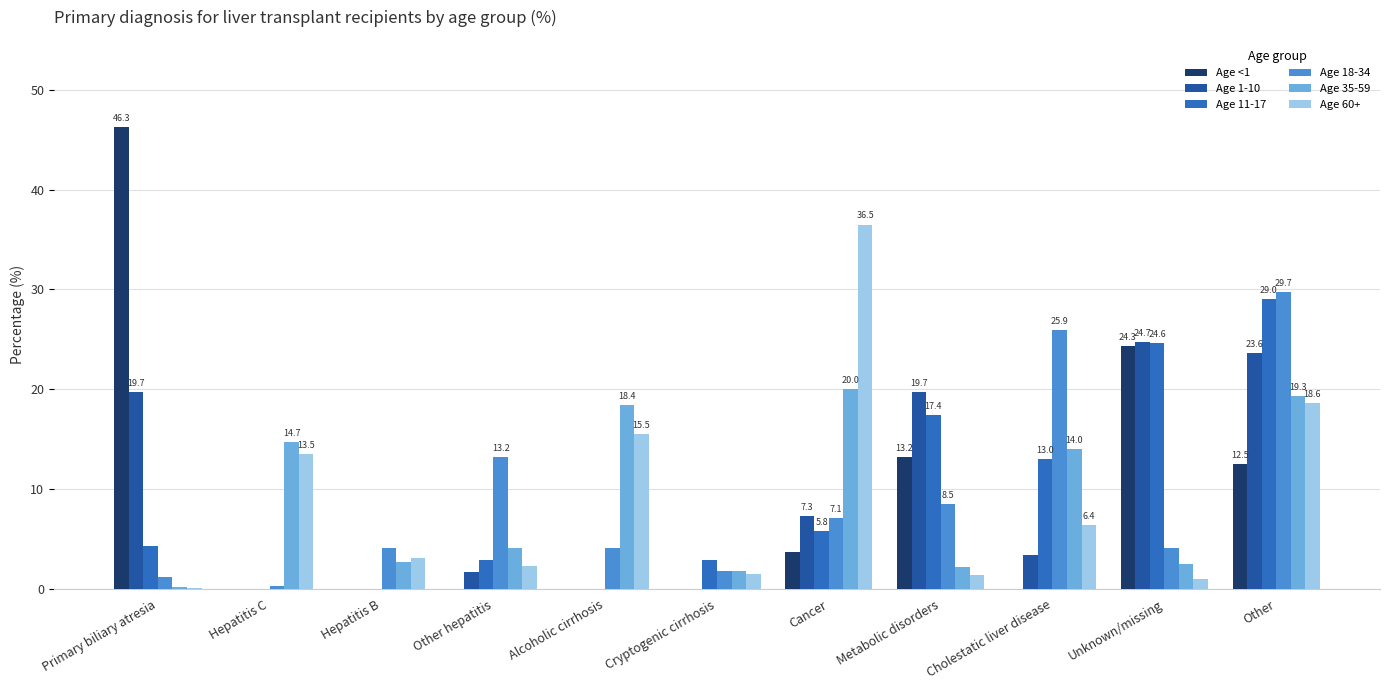

What is the greatest value displayed?

46.3